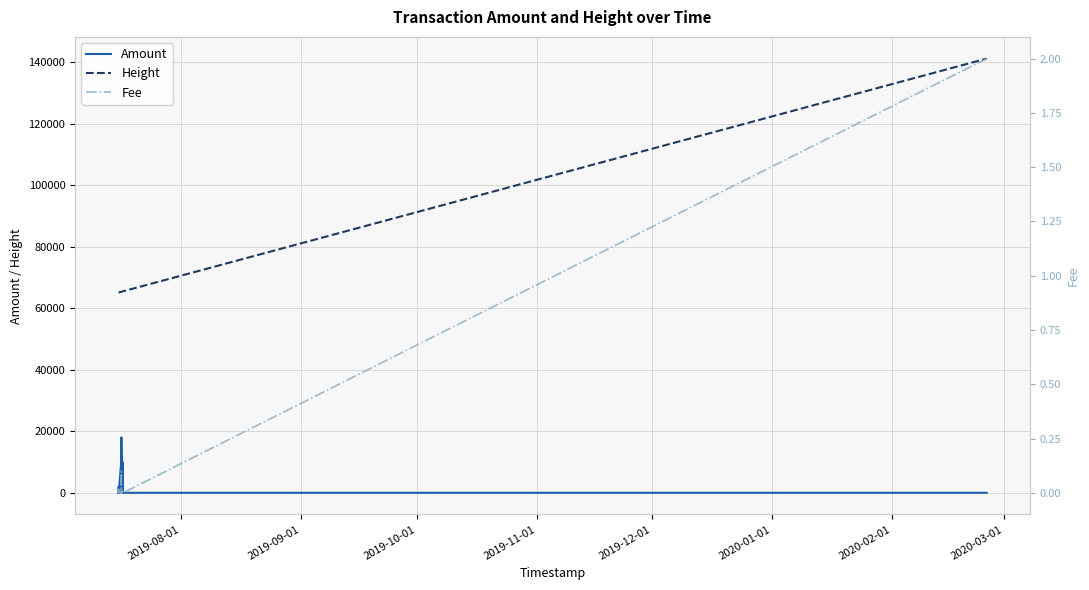

How many interior local peaks does the Amount series have?

12